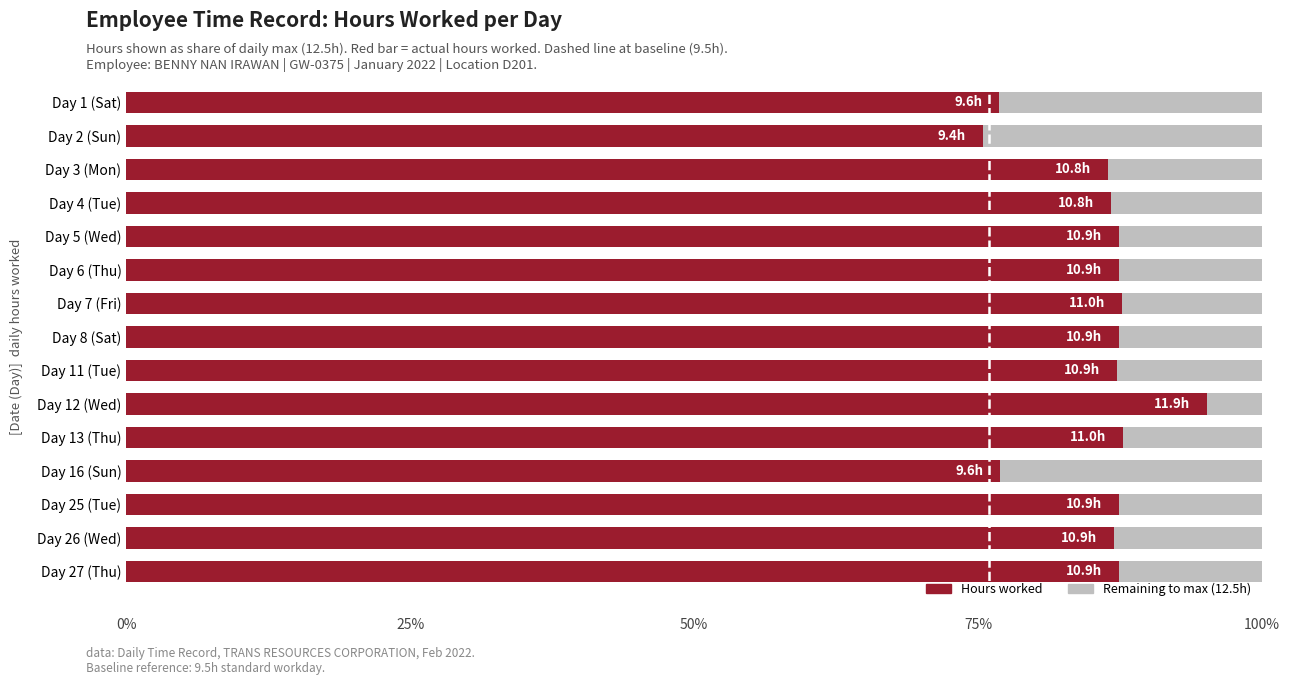

What is the total value across all series at Day 3 (Mon)?

100.0